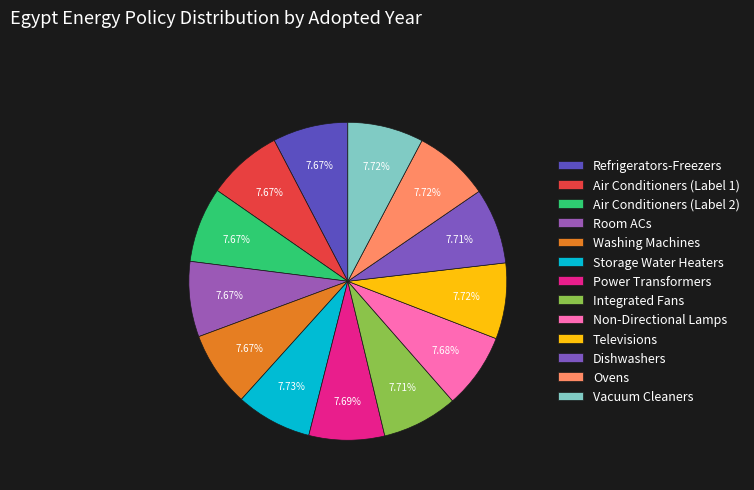

How much of the chart is everything except Air Conditioners (Label 2)?

92.3%